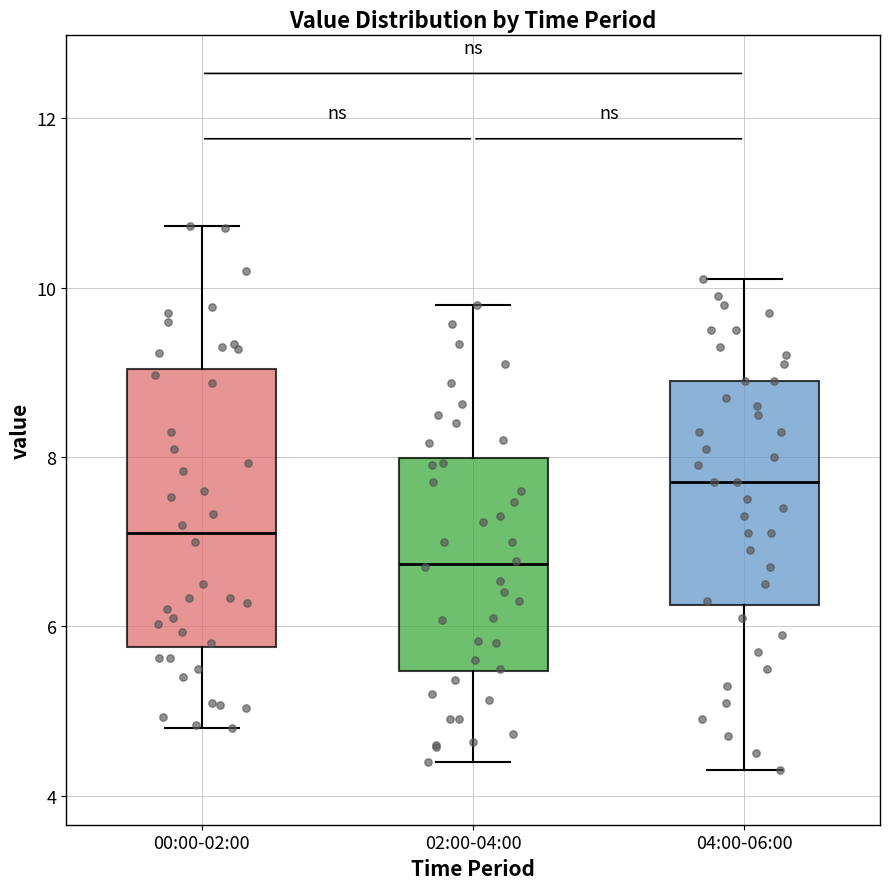

Comparing the boxes themselves (not the whiskers), which one is the tallest?

00:00-02:00